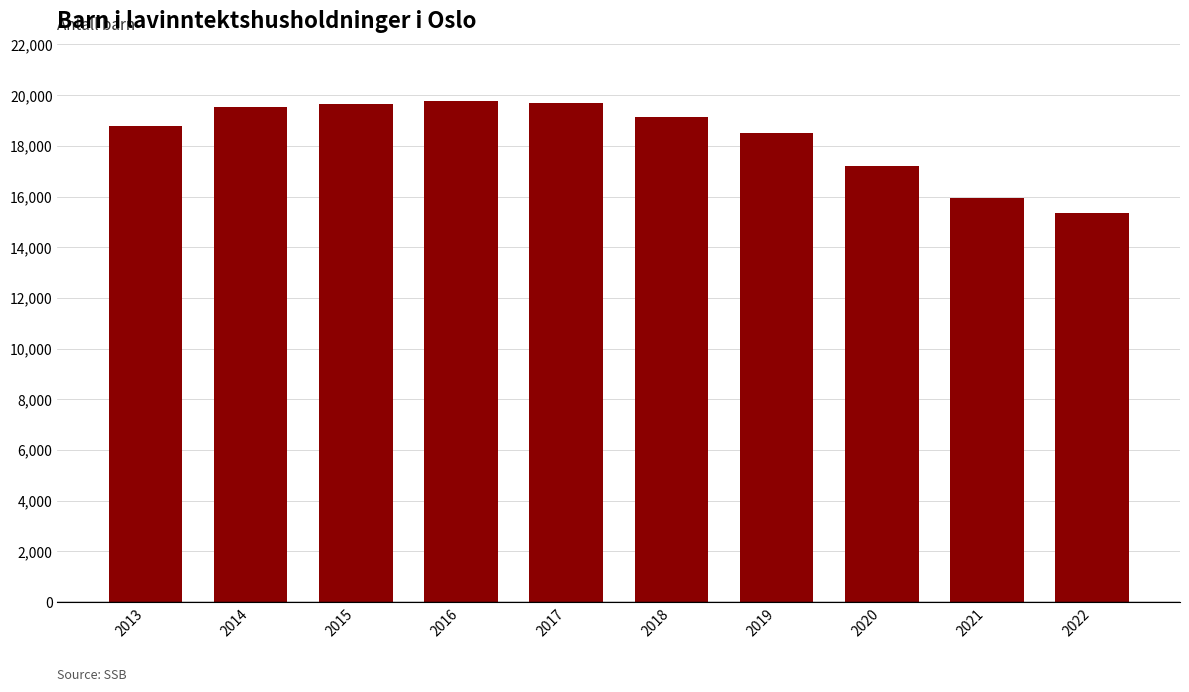

What is the difference between the values at 2016 and 2014?

240